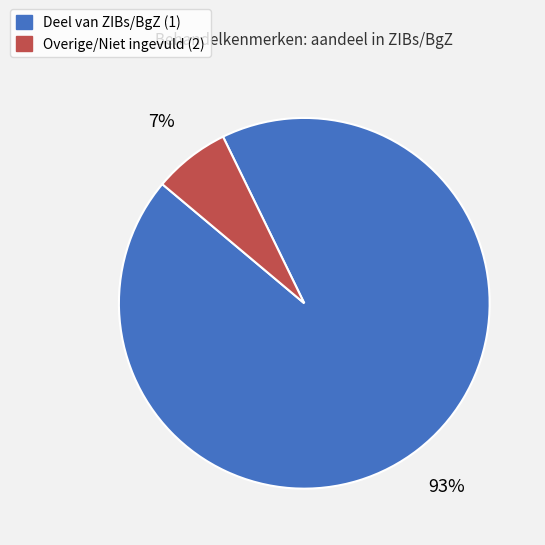

What percentage is the Overige/Niet ingevuld (2) slice, to the nearest percent?

7%